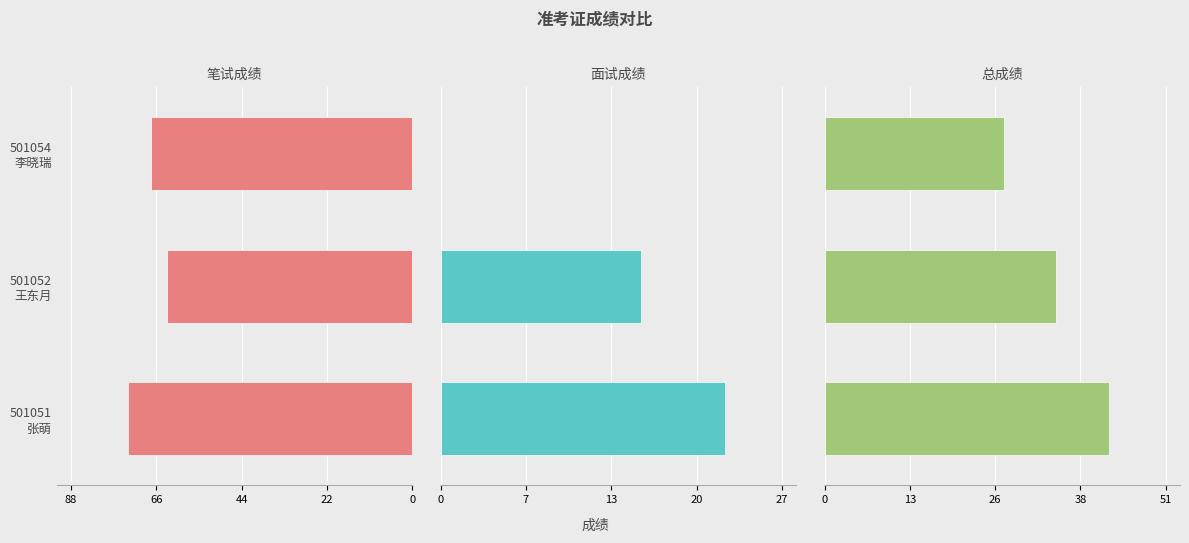

Which series has the largest range (max minus min)?

面试成绩